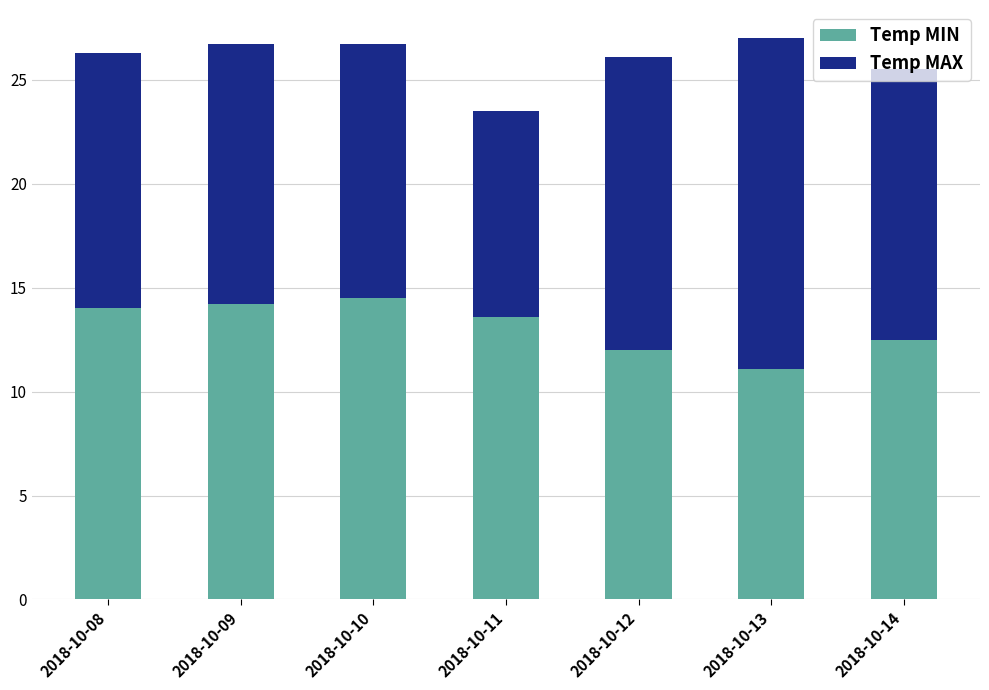

What is the total value across all series at 2018-10-08?

26.3